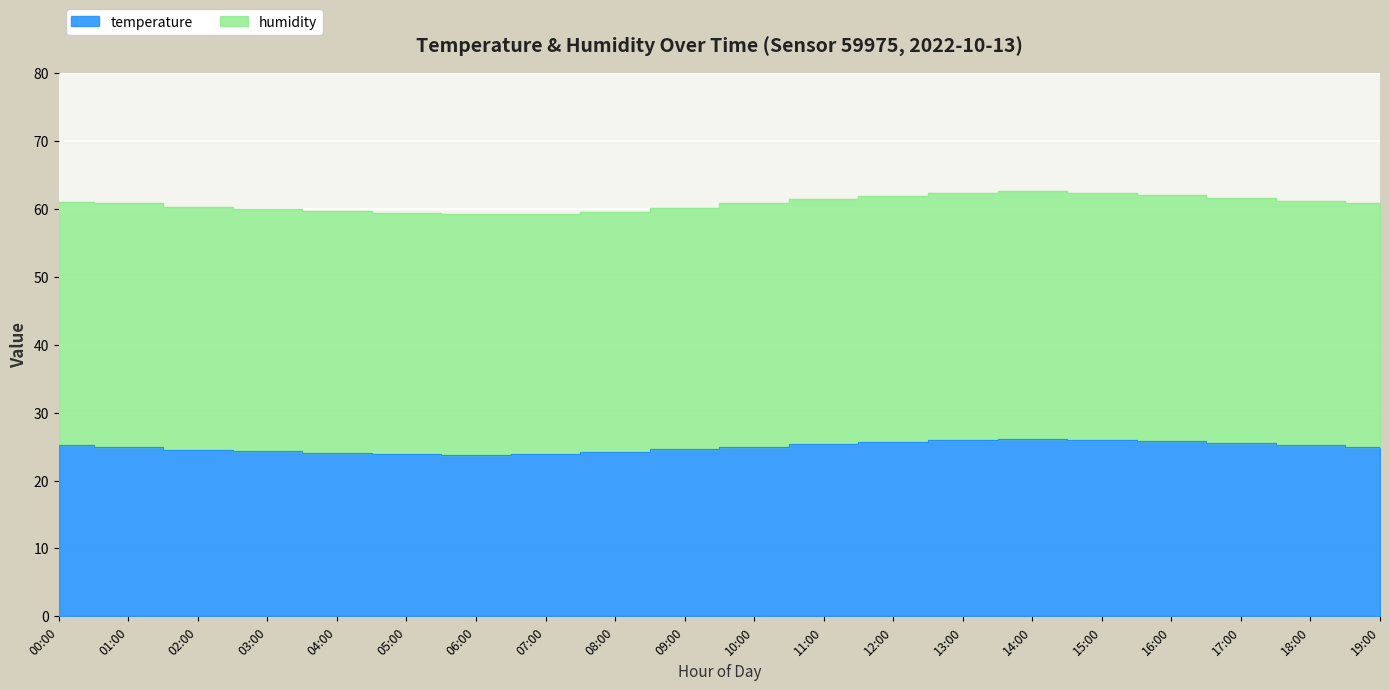

What is the sum of all humidity values?

1216.6